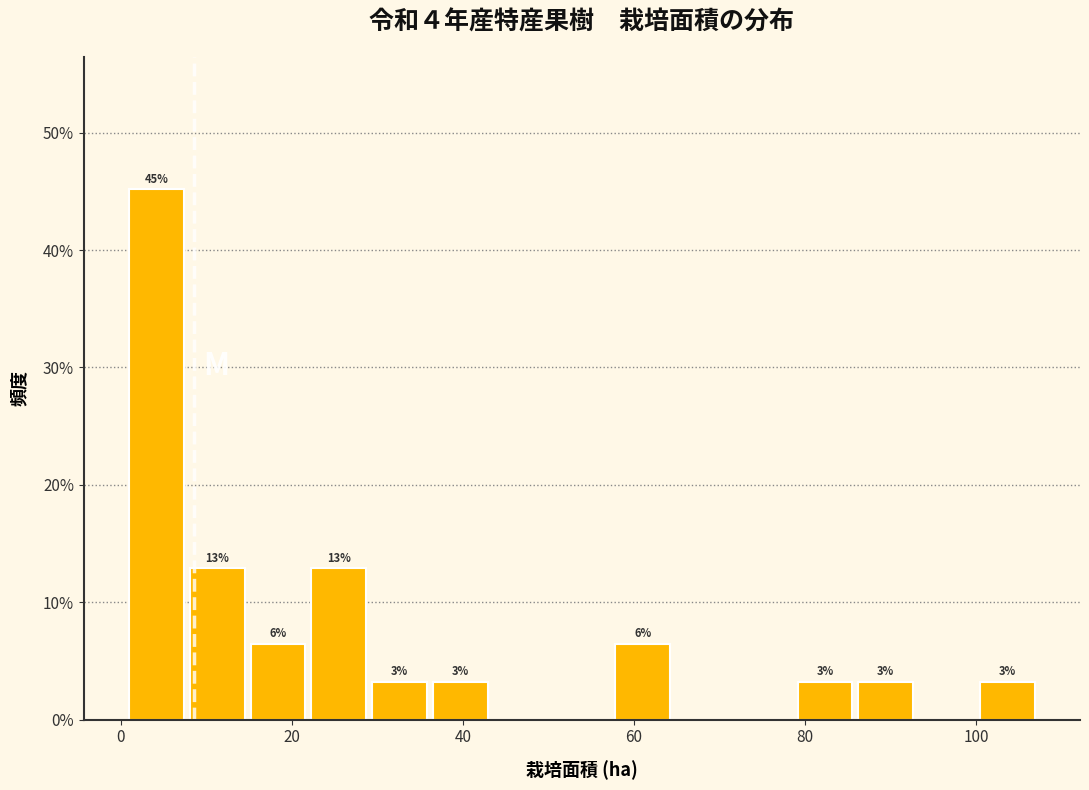

Around what value on the x-axis is the tallest bar? Give the approximate position of its centre, as read against the axis.

4